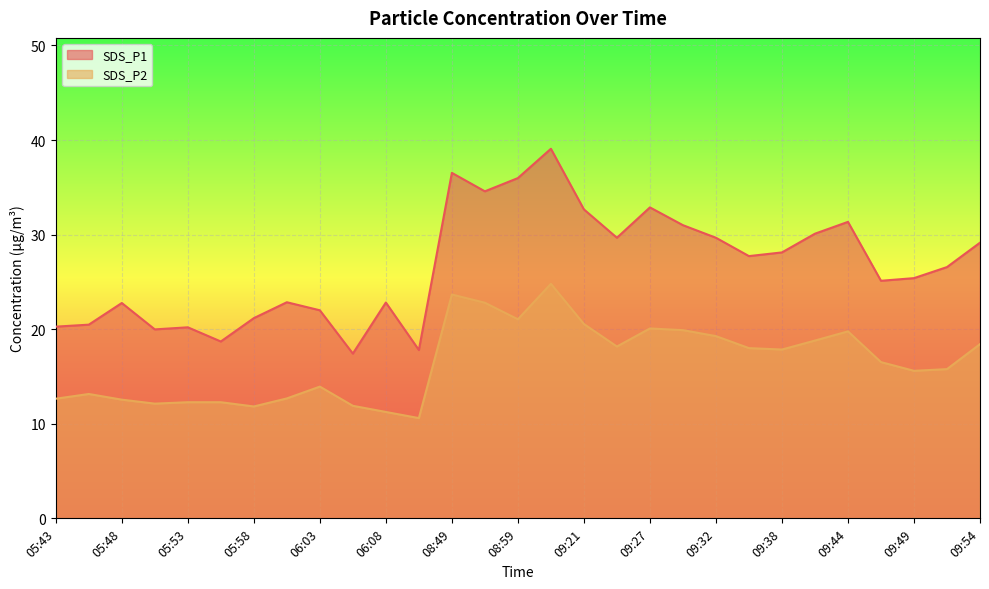

Reading right to left, what are all the values shown in this chart?

SDS_P1: 09:54=29.1	09:52=26.6	09:49=25.4	09:46=25.1	09:44=31.4	09:41=30.1	09:38=28.1	09:35=27.7	09:32=29.7	09:29=31.0	09:27=32.9	09:24=29.7	09:21=32.7	09:03=39.1	08:59=36.0	08:52=34.6	08:49=36.5	06:11=17.8	06:08=22.8	06:06=17.4	06:03=22.0	06:01=22.9	05:58=21.2	05:56=18.7	05:53=20.2	05:51=20.0	05:48=22.8	05:46=20.5	05:43=20.3
SDS_P2: 09:54=18.4	09:52=15.8	09:49=15.6	09:46=16.5	09:44=19.8	09:41=18.8	09:38=17.9	09:35=18.0	09:32=19.3	09:29=19.9	09:27=20.1	09:24=18.2	09:21=20.6	09:03=24.8	08:59=21.1	08:52=22.8	08:49=23.7	06:11=10.6	06:08=11.2	06:06=11.9	06:03=13.9	06:01=12.7	05:58=11.8	05:56=12.3	05:53=12.3	05:51=12.1	05:48=12.6	05:46=13.2	05:43=12.7